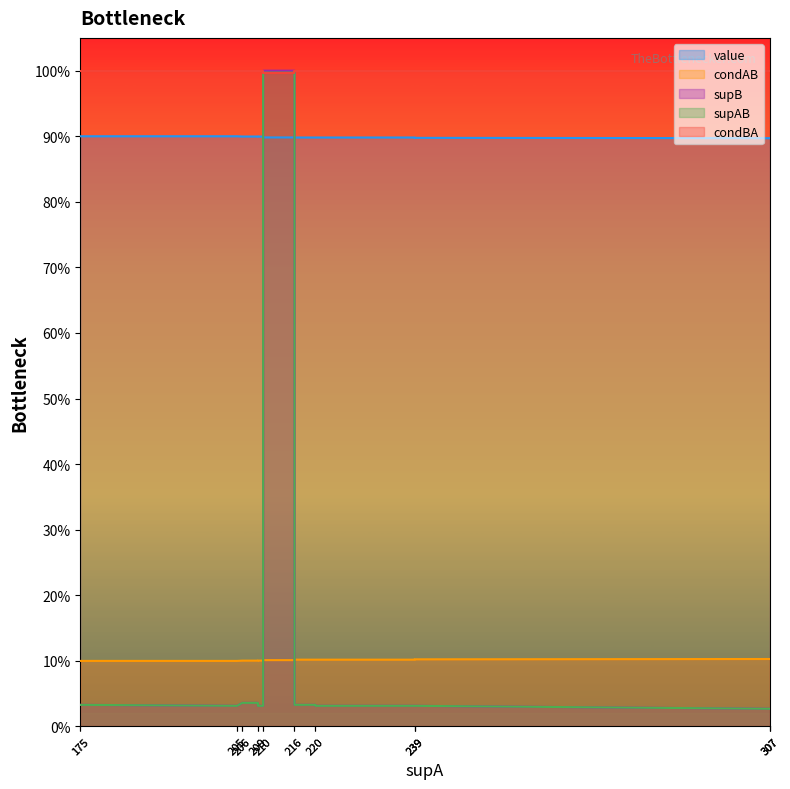

Reading left to right, what are all the values shown in this chart?

value: 0.9	0.9	0.9	0.9	0.9	0.9	0.9	0.9	0.9	0.9	0.9	0.9	0.9	0.9	0.9	0.9	0.9	0.9	0.9	0.9
condAB: 0.1	0.1	0.1	0.1	0.1	0.1	0.1	0.1	0.1	0.1	0.1	0.1	0.1	0.1	0.1	0.1	0.1	0.1	0.1	0.1
supB: 0.0	0.0	0.0	0.0	0.0	0.0	0.0	0.0	0.0	1.0	1.0	0.0	0.0	0.0	0.0	0.0	0.0	0.0	0.0	0.0
supAB: 0.0	0.0	0.0	0.0	0.0	0.0	0.0	0.0	0.0	1.0	1.0	0.0	0.0	0.0	0.0	0.0	0.0	0.0	0.0	0.0
condBA: 1.0	1.0	1.0	1.0	1.0	1.0	1.0	1.0	1.0	1.0	1.0	1.0	1.0	1.0	1.0	1.0	1.0	1.0	1.0	1.0